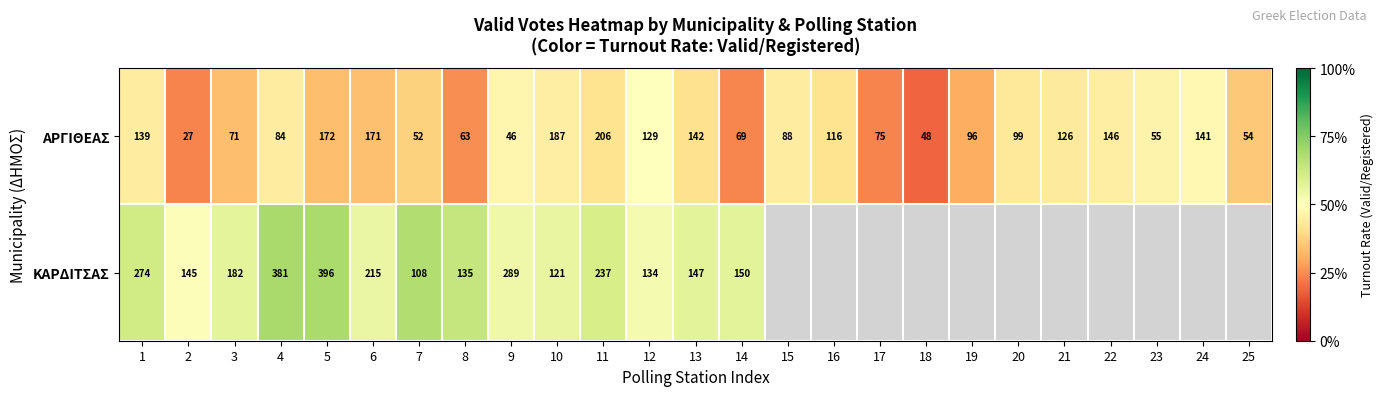

What is the difference between the highest and lowest values at 8?

72.0